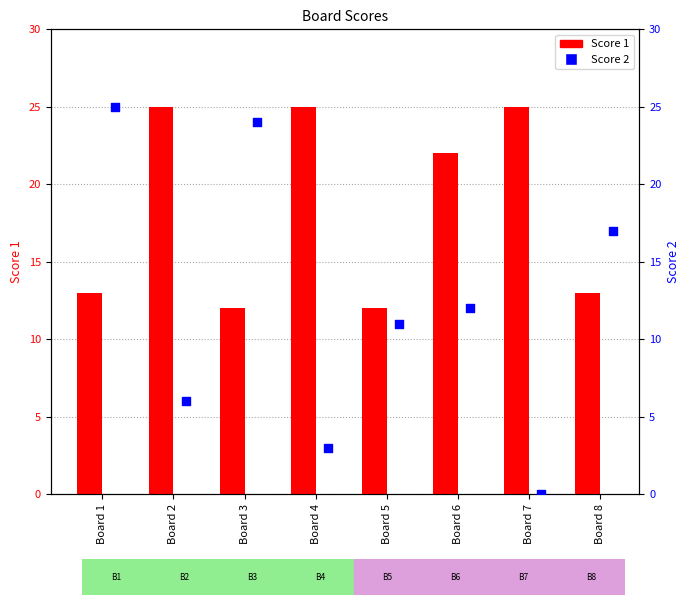

Which series has the largest total across all categories?

Score 1